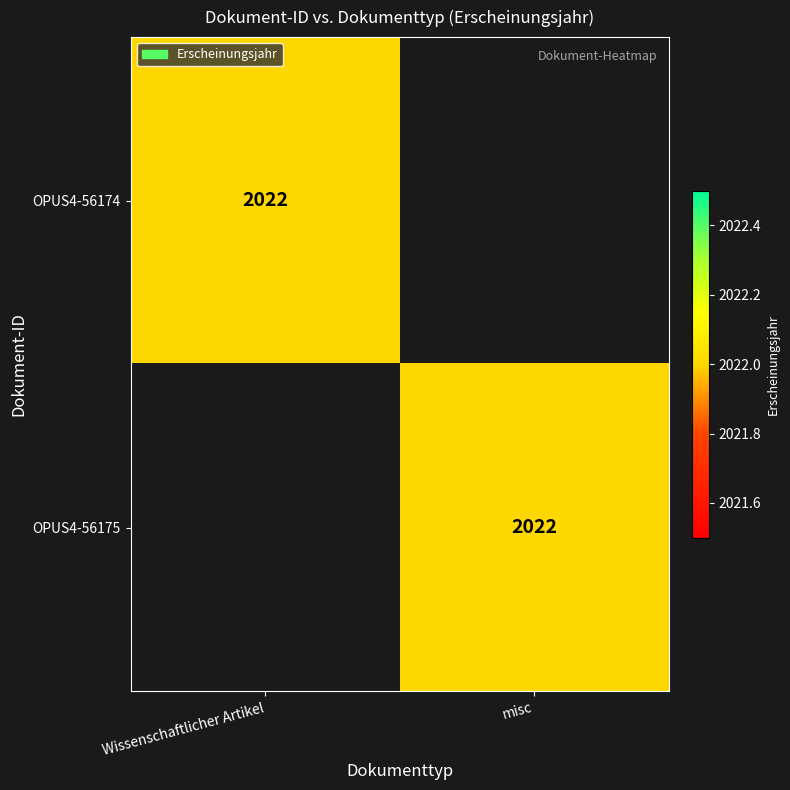

The value of OPUS4-56175 at misc is 1249. True or false?

False